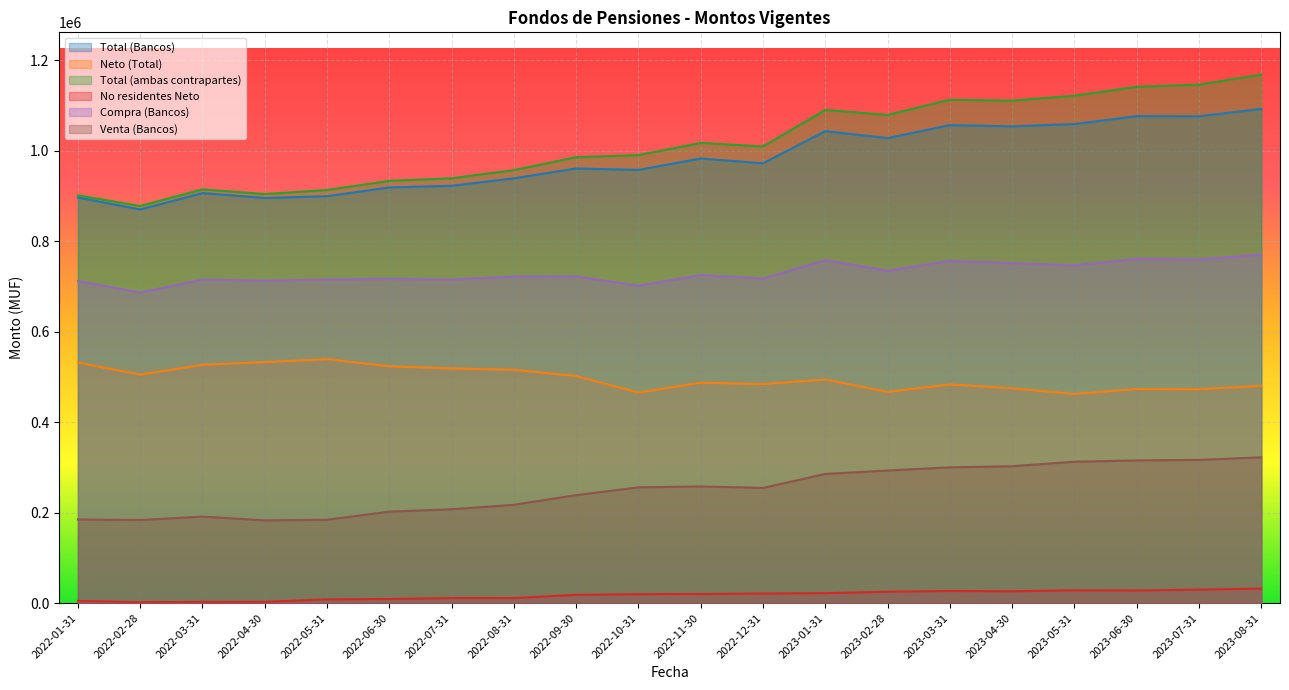

What is the value of the Compra (Bancos) point at the 20th from the left?

770513.0